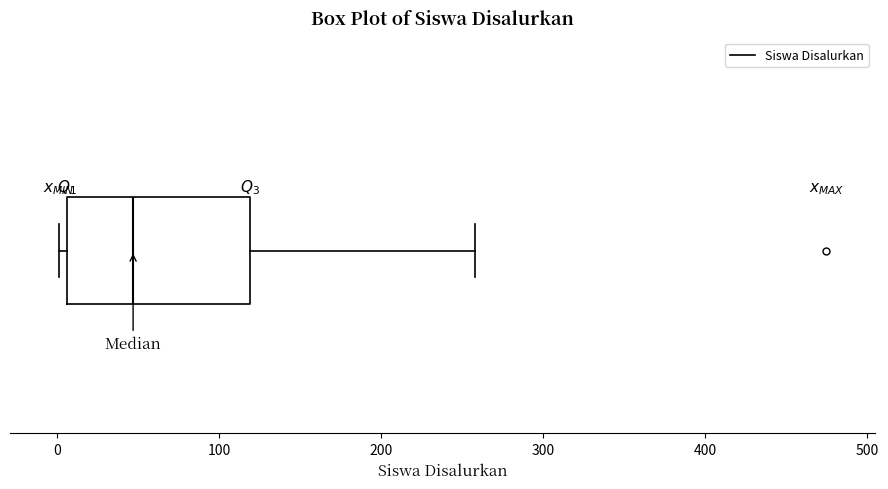

Read this box plot against the x-axis: the position of the median line, the range covered by the box, and the ends of both whiskers. The values are not printed on the chart, so give them approximately, as read against the axis.

median 50, box 10 to 120, whiskers 0 to 260